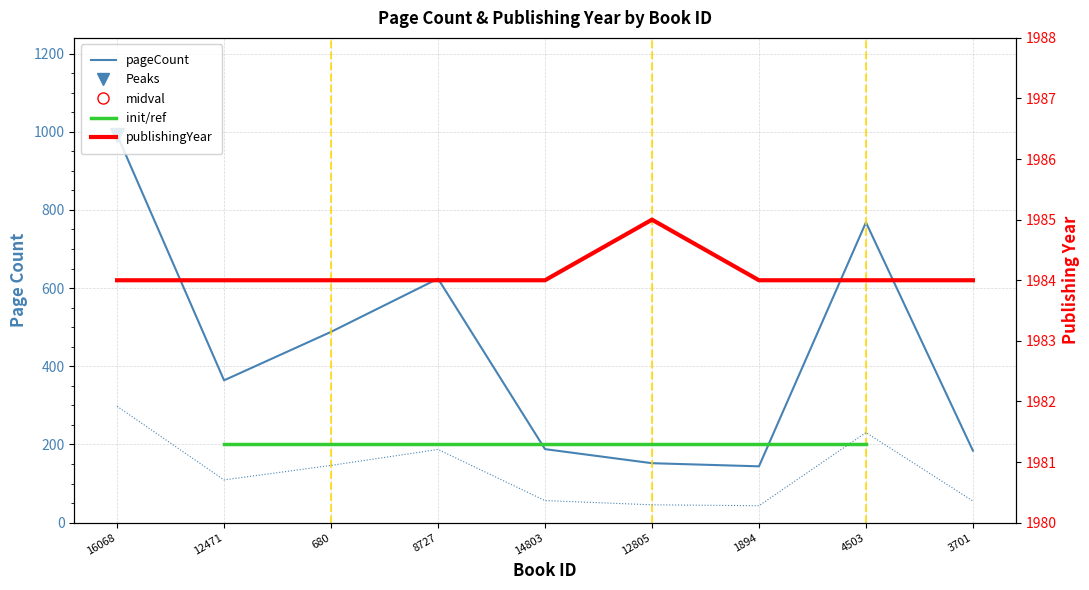

True or false: publishingYear and pageCount intersect in this chart.

False